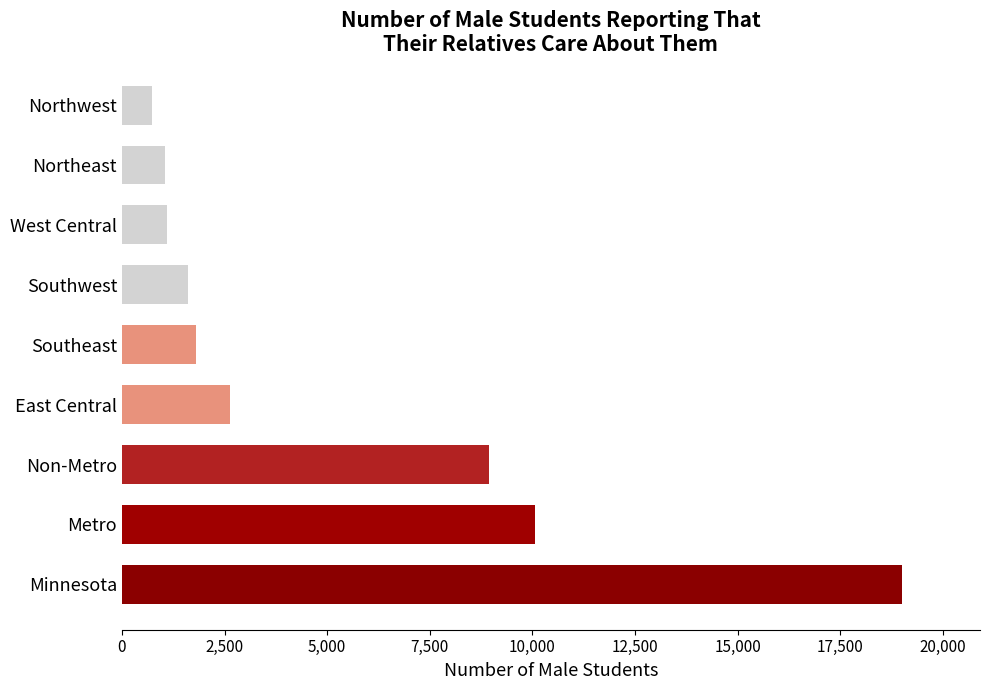

What is the approximate value at Metro?

10055